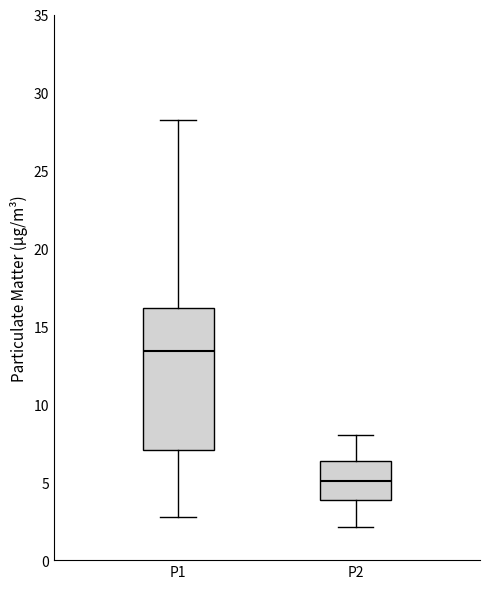

Which box is the tallest, from its lower edge to its upper edge?

P1